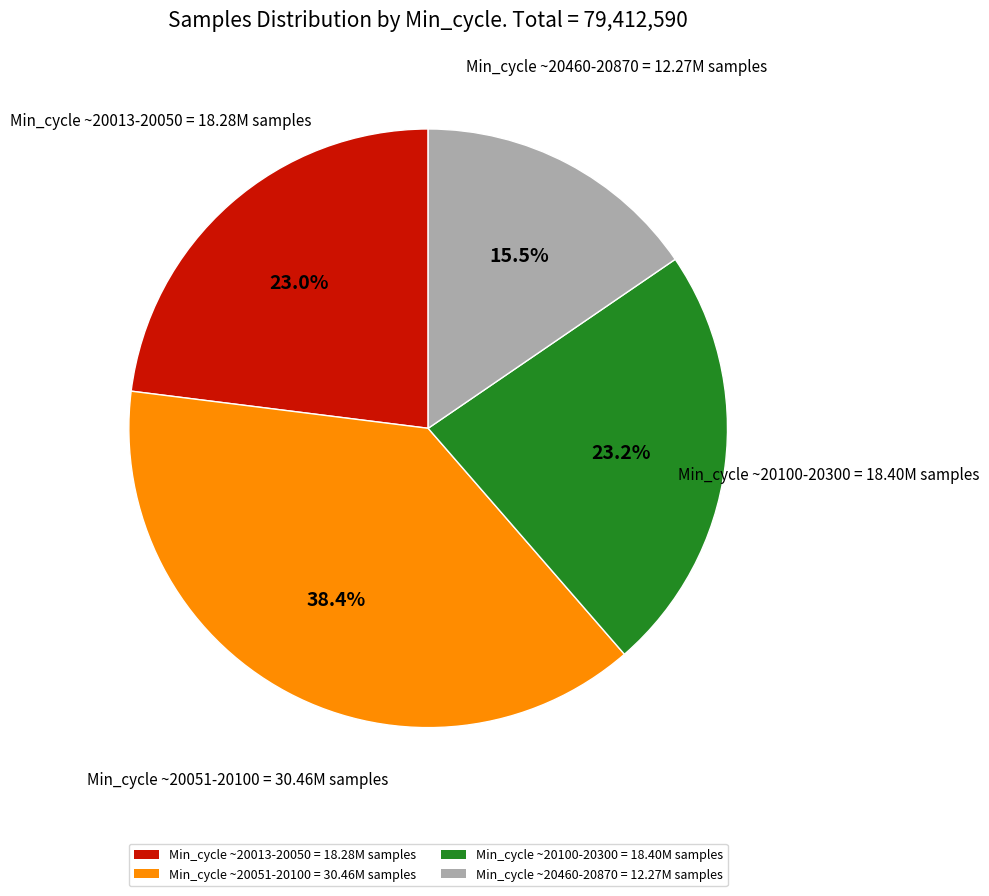

How many slices are in this pie chart?

4